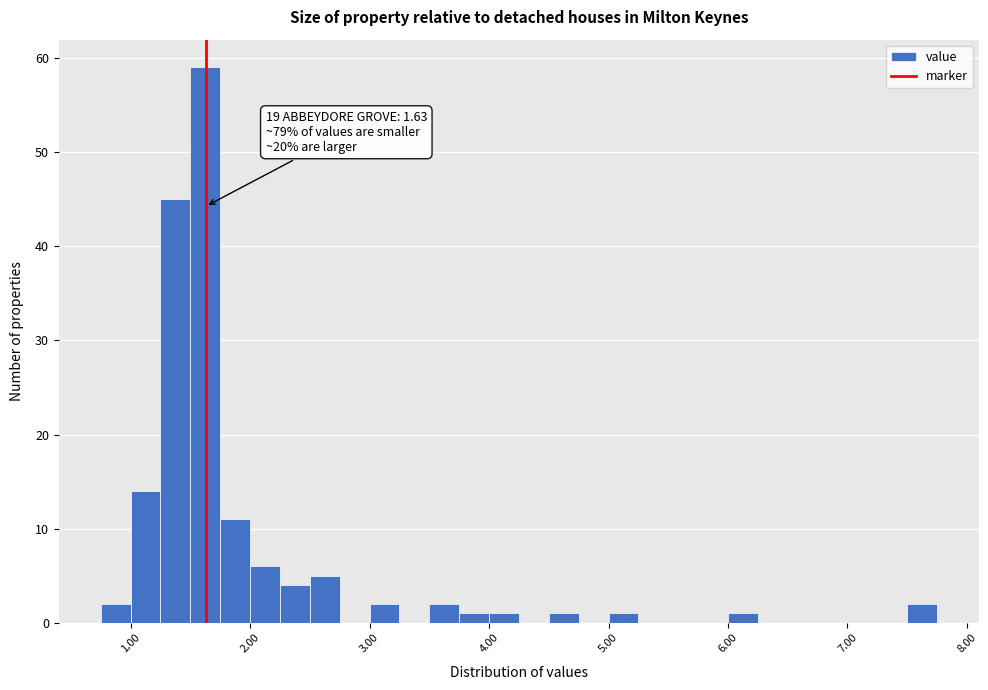

Around what value on the x-axis is the tallest bar? Give the approximate position of its centre, as read against the axis.

1.6